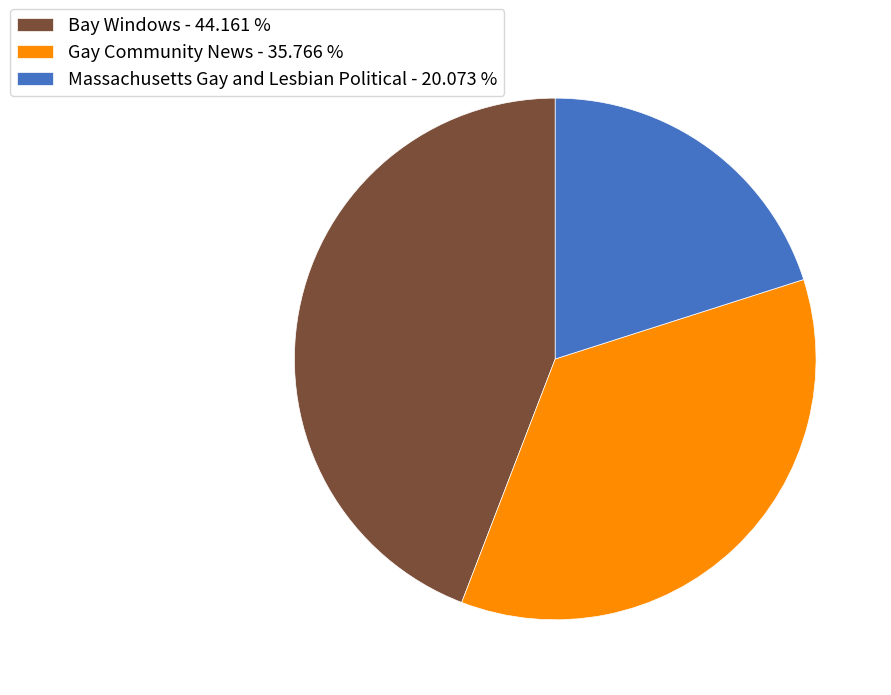

Combined, do Massachusetts Gay and Lesbian Political and Gay Community News account for over 50%?

Yes